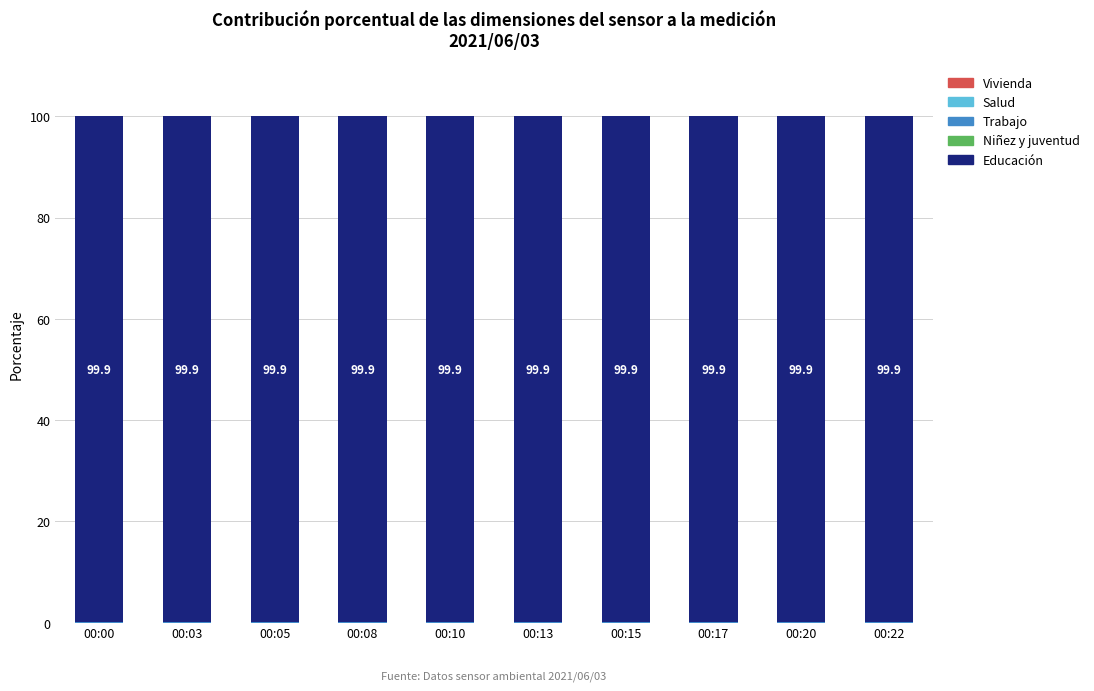

Count the Vivienda values in the range 0 to 1.

10